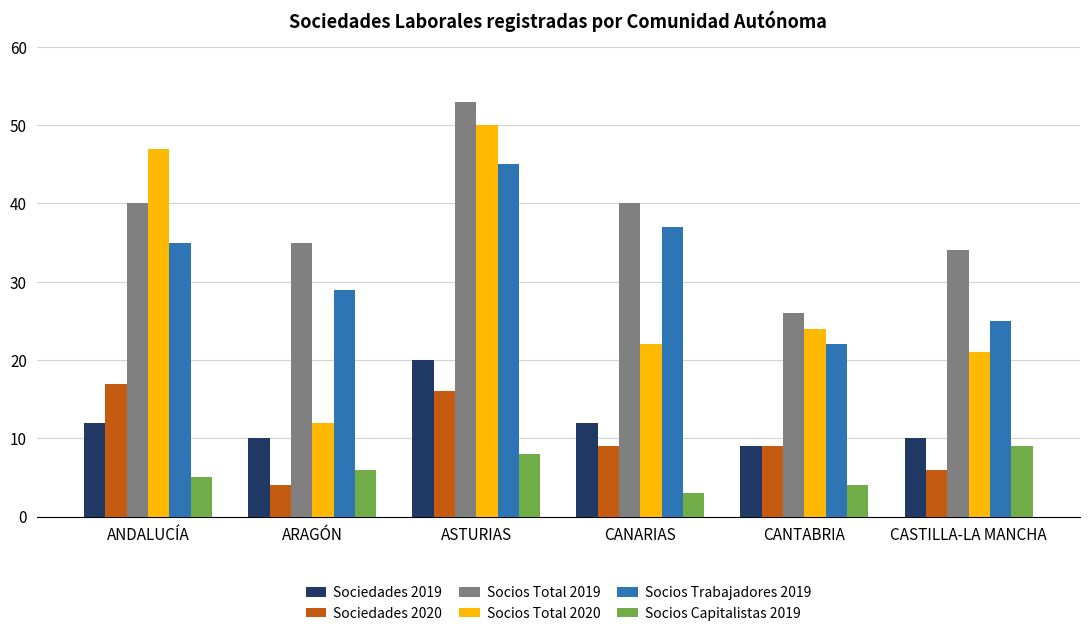

How many data points in Socios Trabajadores 2019 are less than 35?

3